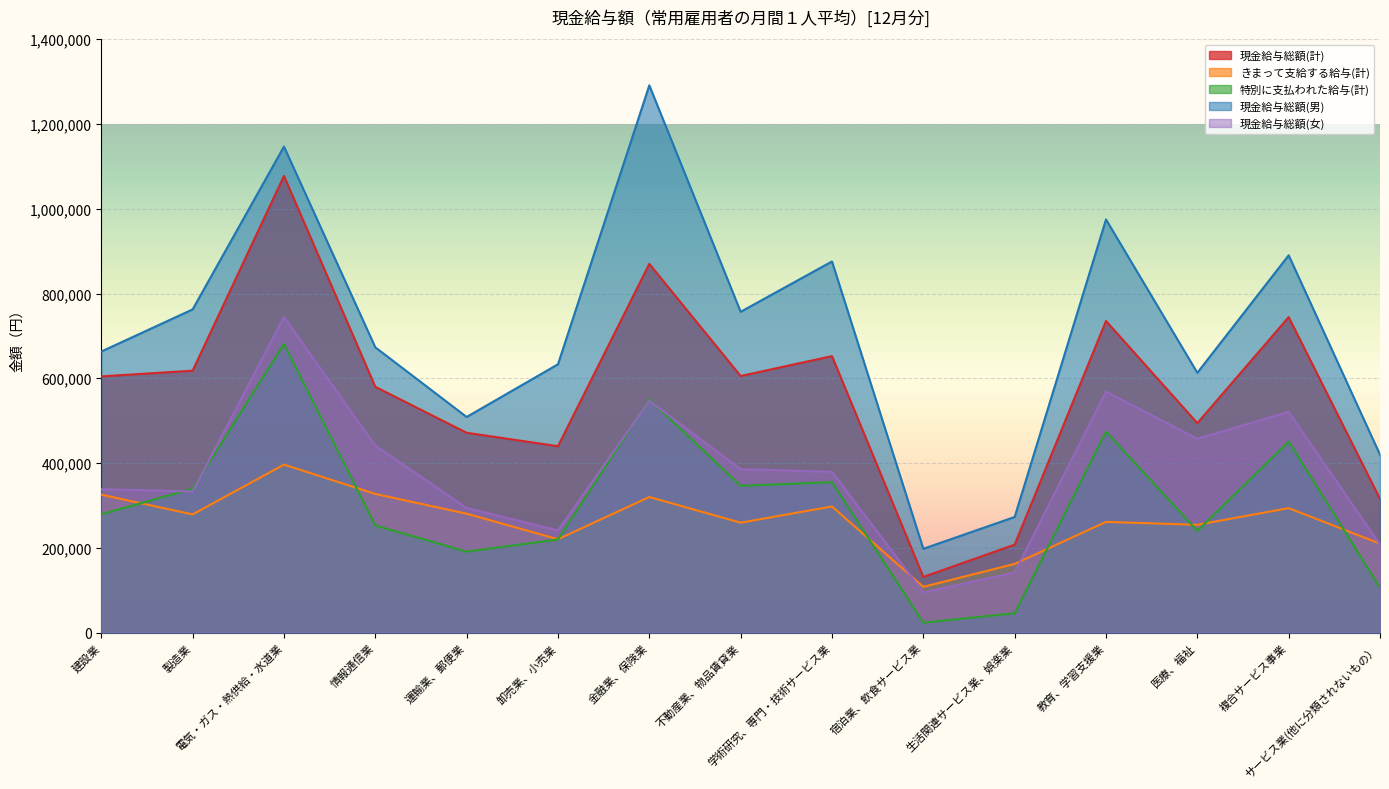

At which label is 現金給与総額(計) closest to 604373?

建設業